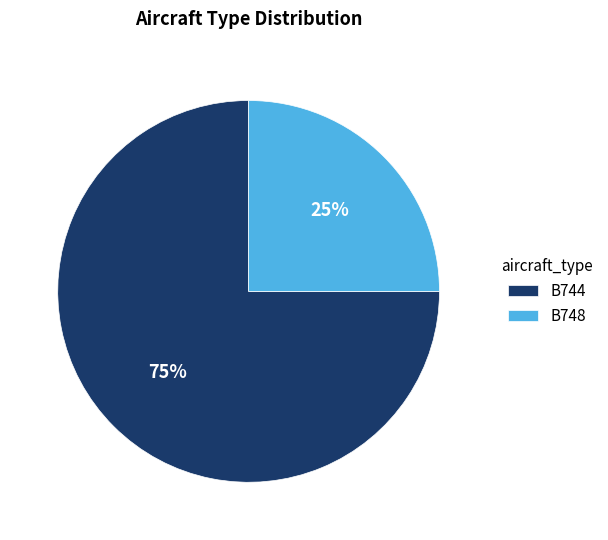

How many segments does this pie chart have?

2